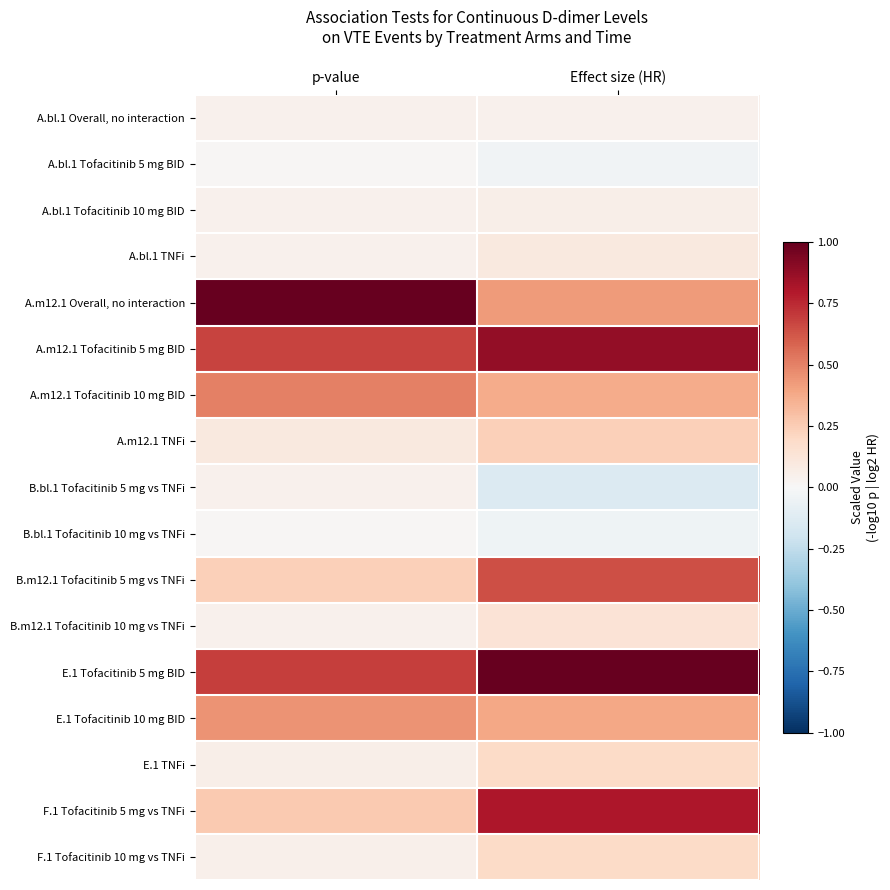

At Effect size (HR), list the series in order from largest to smallest.

E.1 Tofacitinib 5 mg BID, A.m12.1 Tofacitinib 5 mg BID, F.1 Tofacitinib 5 mg vs TNFi, B.m12.1 Tofacitinib 5 mg vs TNFi, A.m12.1 Overall, no interaction, E.1 Tofacitinib 10 mg BID, A.m12.1 Tofacitinib 10 mg BID, A.m12.1 TNFi, E.1 TNFi, F.1 Tofacitinib 10 mg vs TNFi, B.m12.1 Tofacitinib 10 mg vs TNFi, A.bl.1 TNFi, A.bl.1 Tofacitinib 10 mg BID, A.bl.1 Overall, no interaction, A.bl.1 Tofacitinib 5 mg BID, B.bl.1 Tofacitinib 10 mg vs TNFi, B.bl.1 Tofacitinib 5 mg vs TNFi